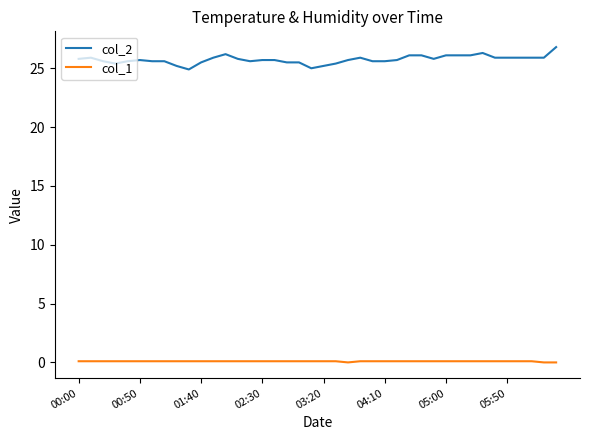

Does the chart display data point markers on the line(s)?

No